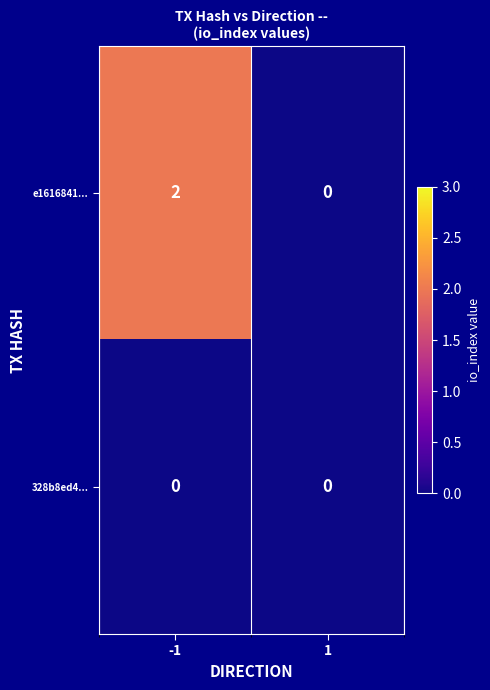

At which category is the sum across all series the highest?

-1